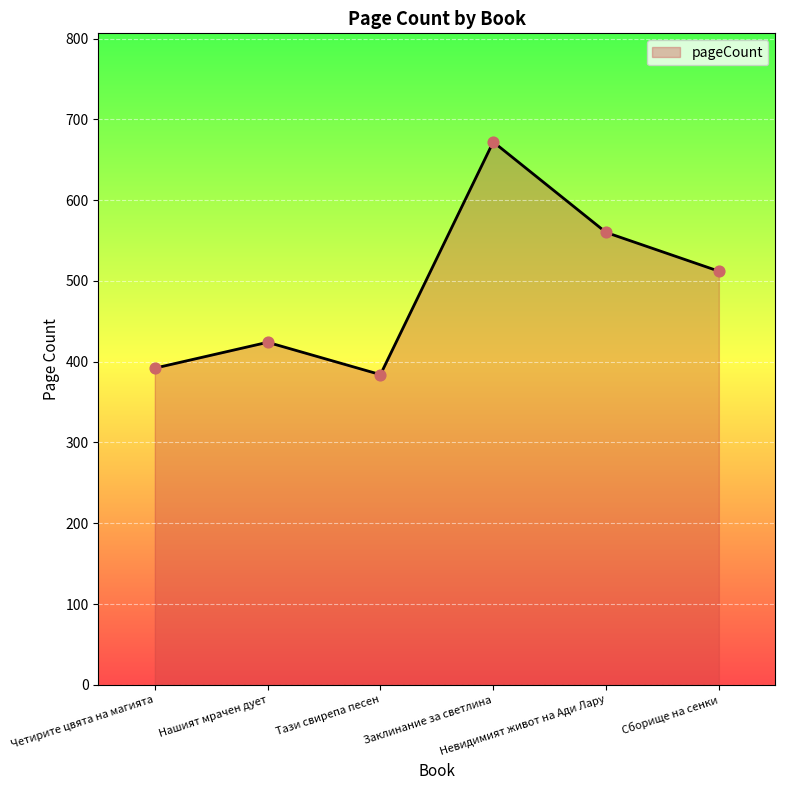

Between Сборище на сенки and Нашият мрачен дует, which is larger?

Сборище на сенки